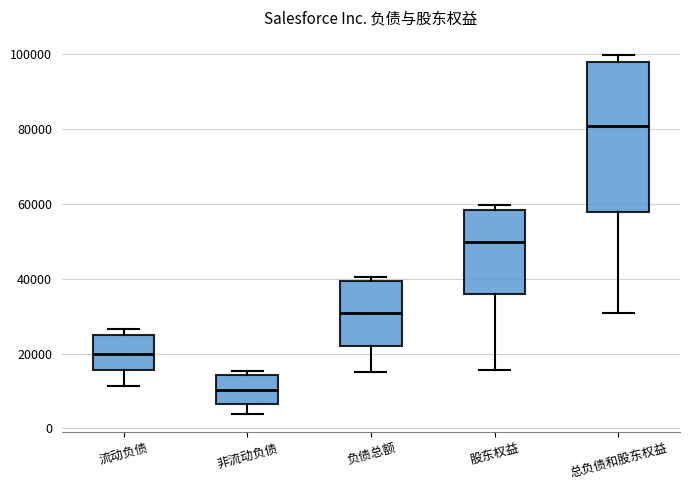

Comparing the boxes themselves (not the whiskers), which one is the tallest?

总负债和股东权益